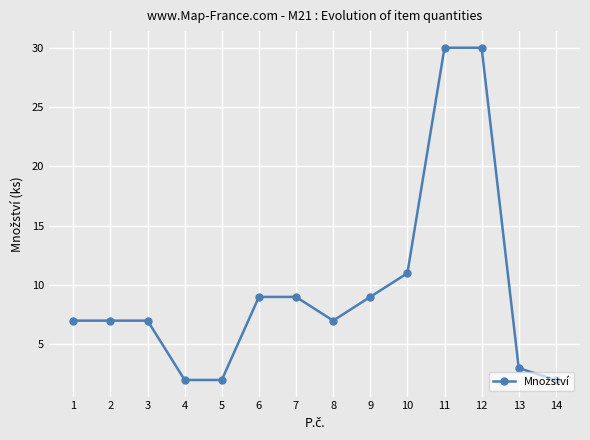

What is the ratio of the value at 13 to the value at 9?

0.3